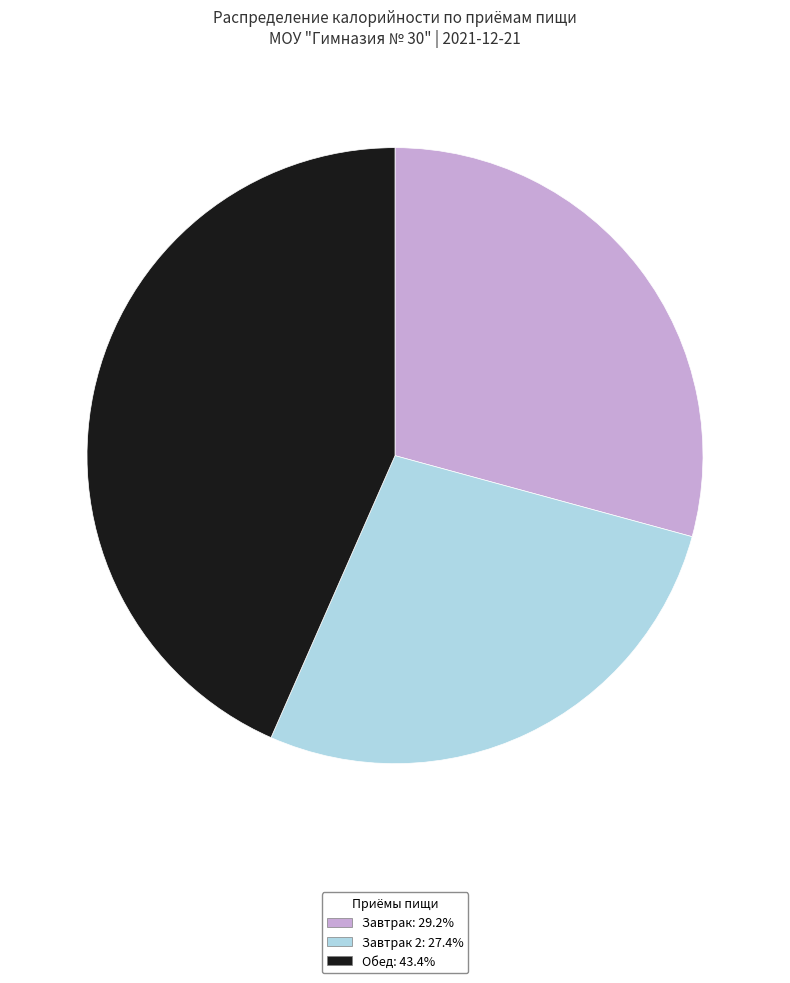

Does any single category account for the majority?

No